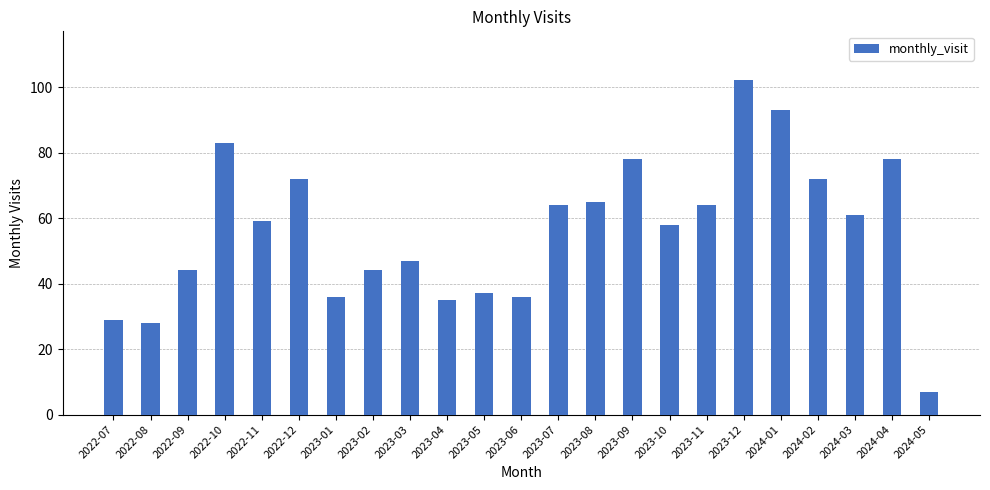

What is the sum of the values at 2022-10 and 2024-05?

90